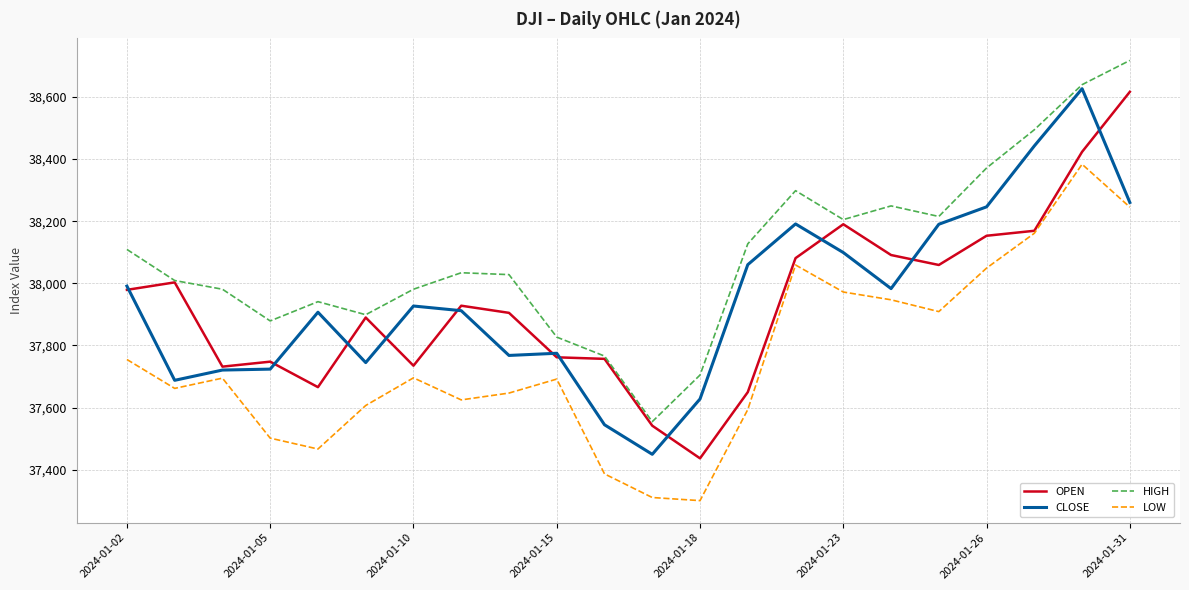

What is the greatest value displayed?

38717